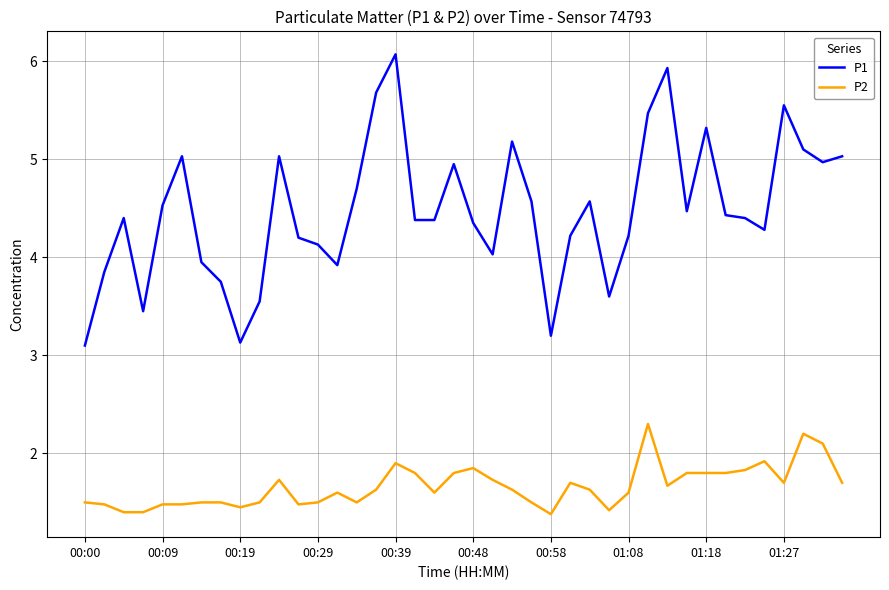

What is the lowest value of the P2 series?

1.4